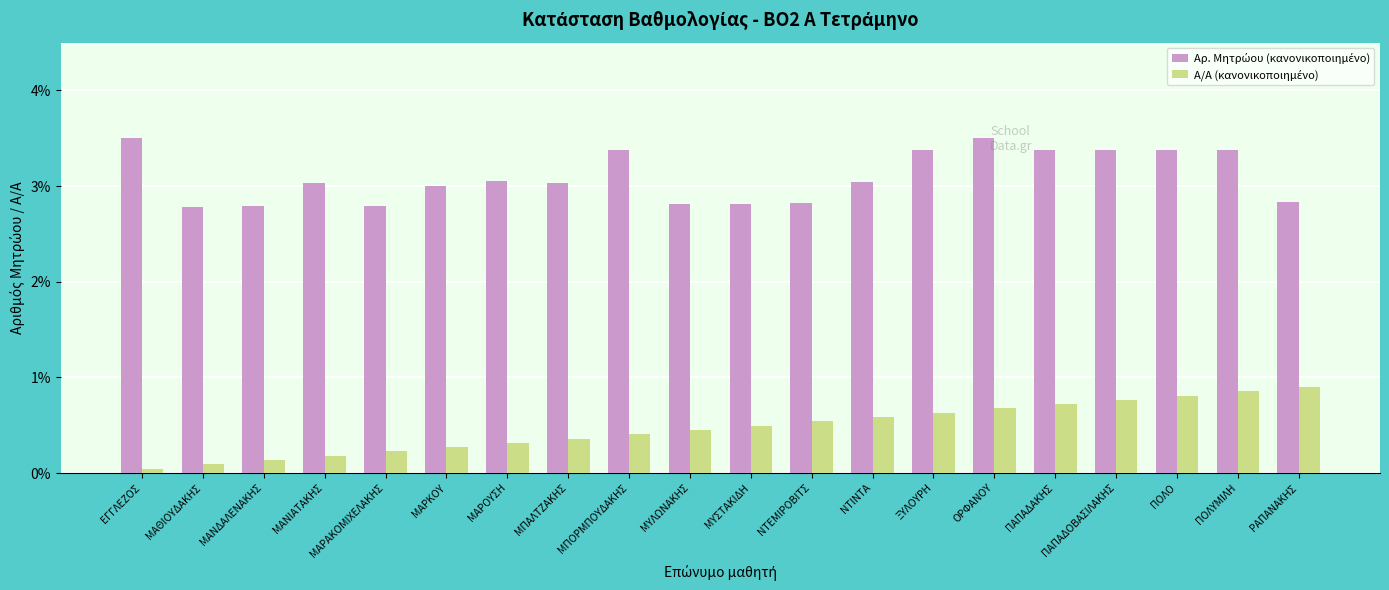

What is the spread (max minus min) of values at ΠΟΛΥΜΙΛΗ?

2.5